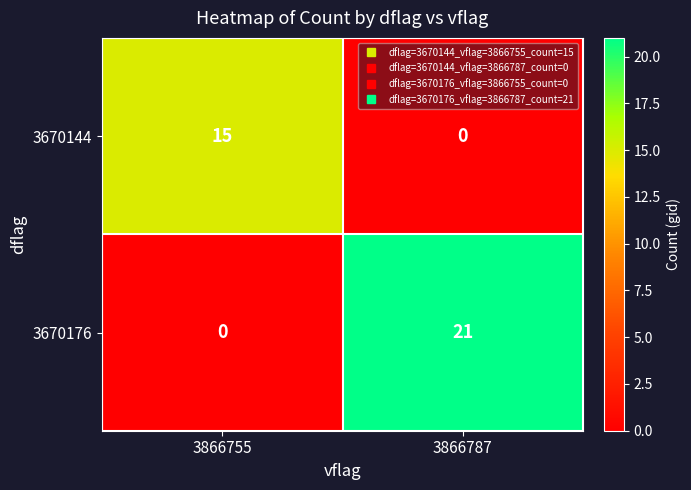

Where is 3670176 nearest to the value 10?

3866755